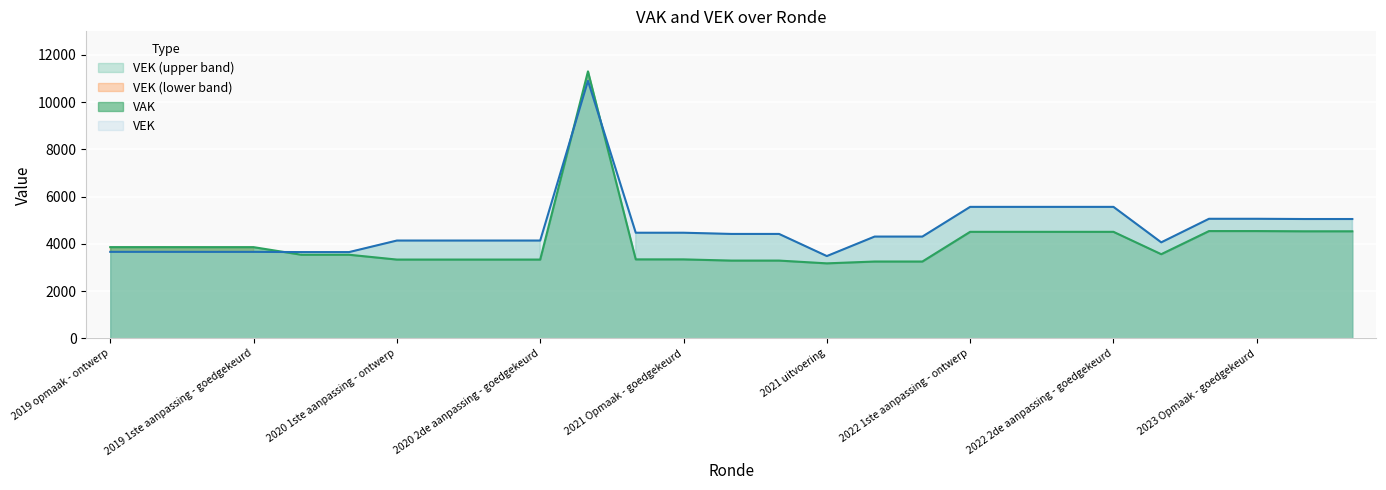

What is the difference between the highest and lowest values at 2023 Opmaak - goedgekeurd?

520